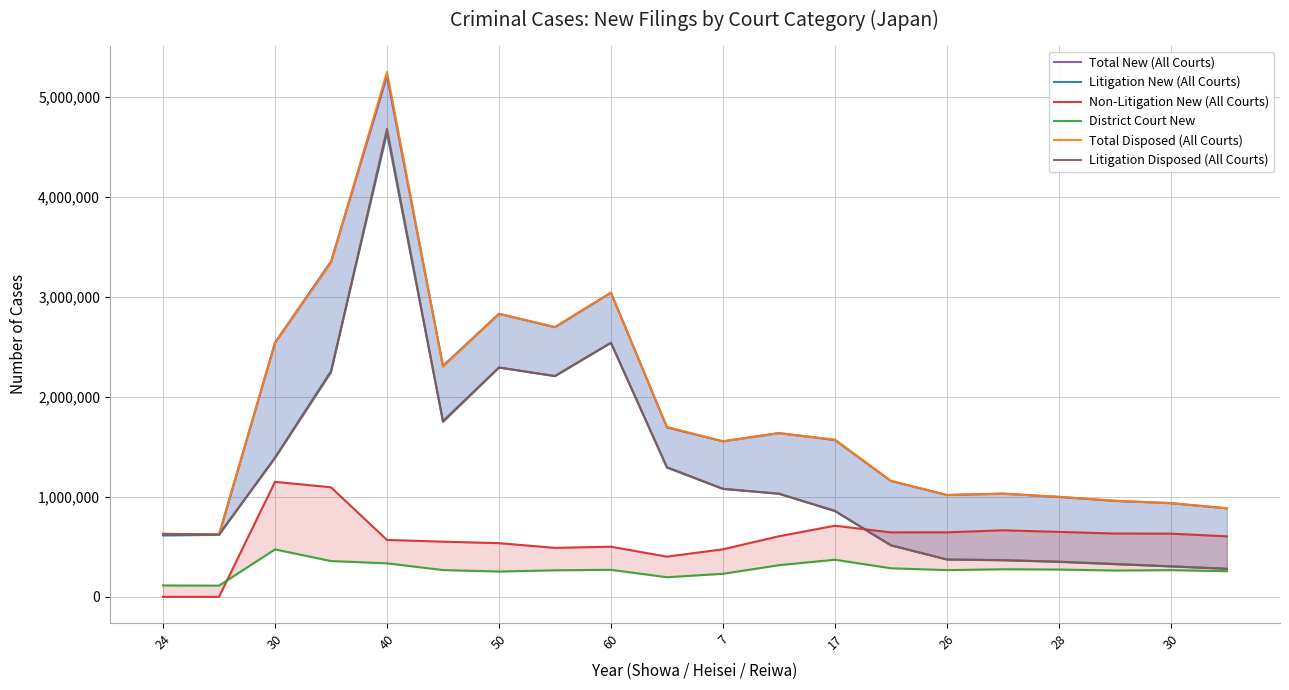

What is the difference between the Non-Litigation New (All Courts) values at 7 and 24?

475515